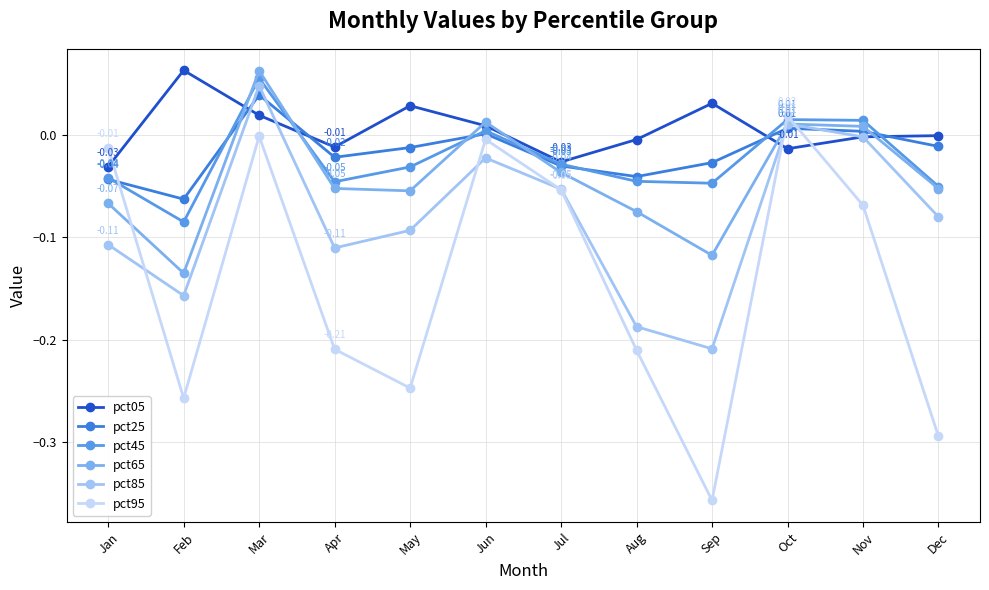

Is this an area chart (filled region under the line)?

No